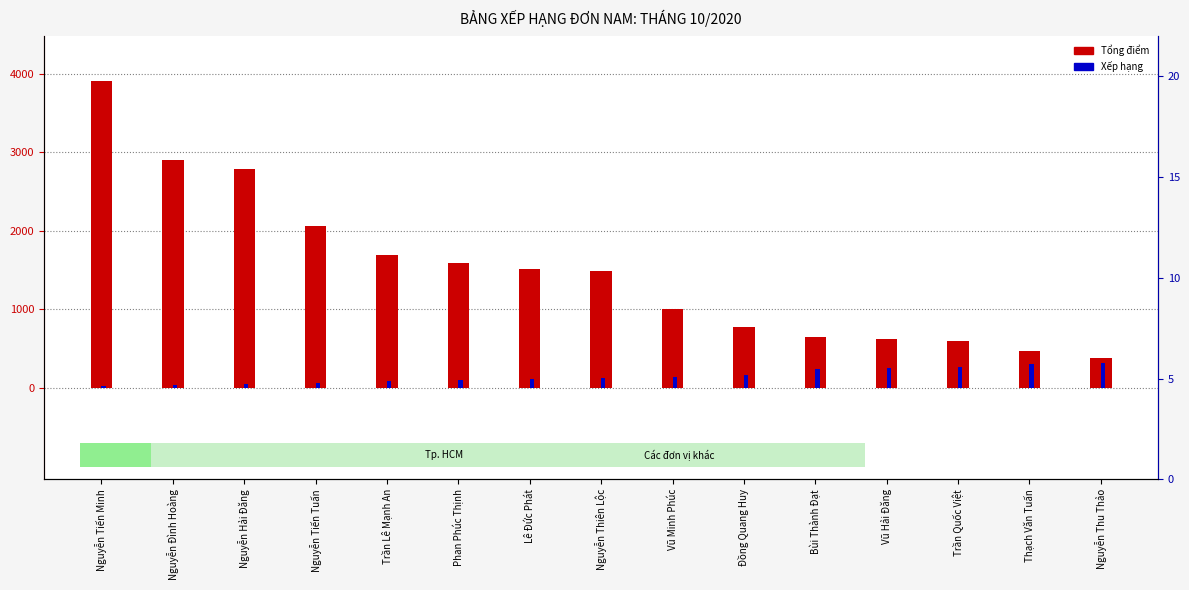

List the series in order of their overall mean, lowest first.

Xếp hạng, Tổng điểm